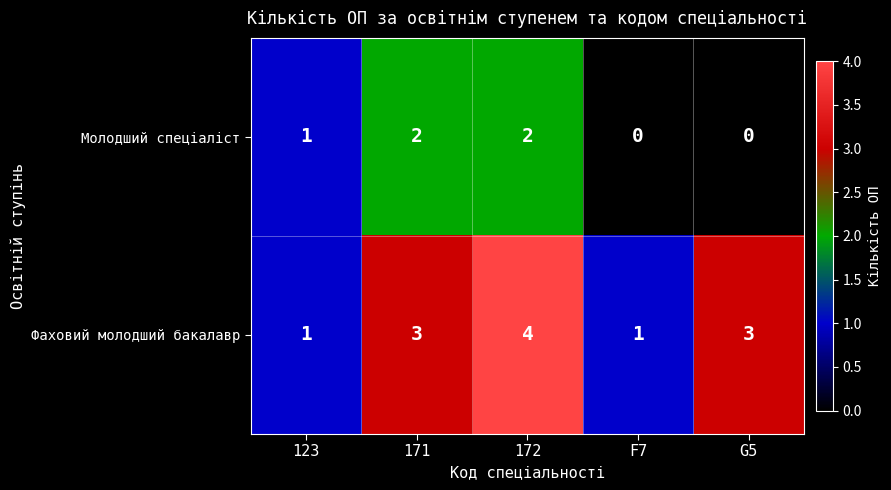

Which series has the widest spread of values?

Фаховий молодший бакалавр